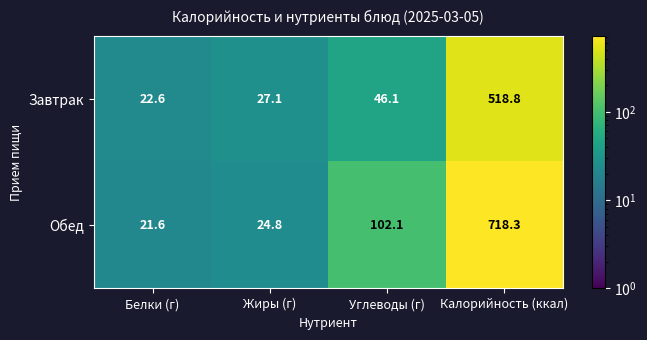

At which category is the sum across all series the highest?

Калорийность (ккал)